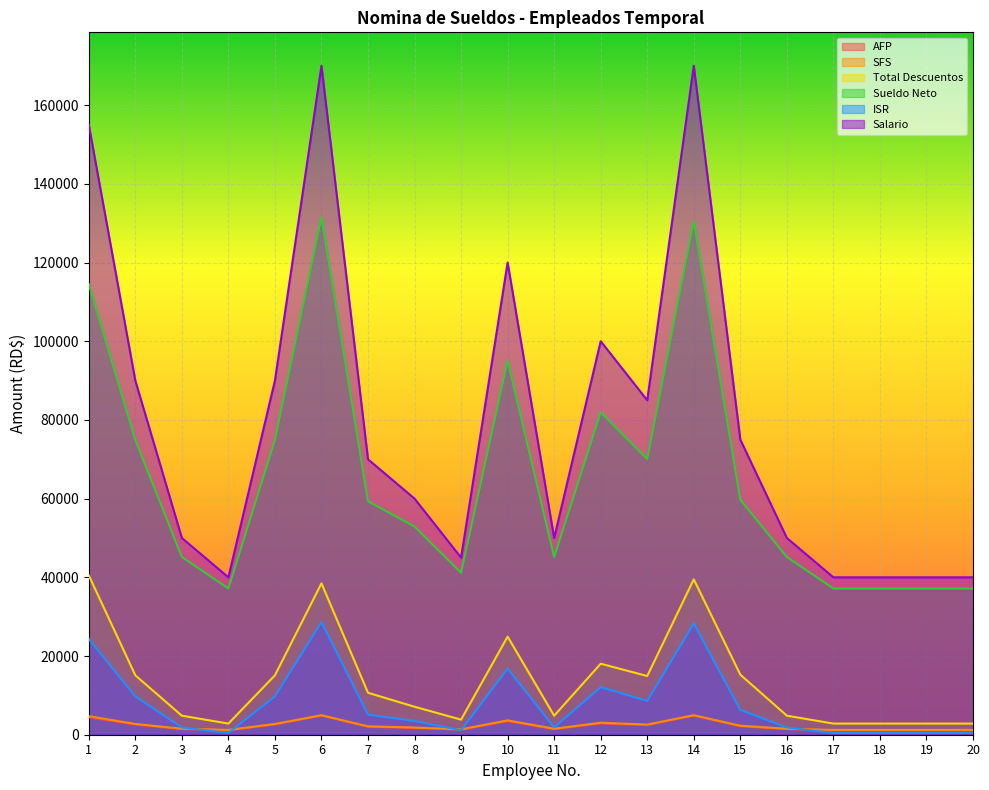

Is the value of Total Descuentos at 5 greater than the value of SFS at 16?

Yes